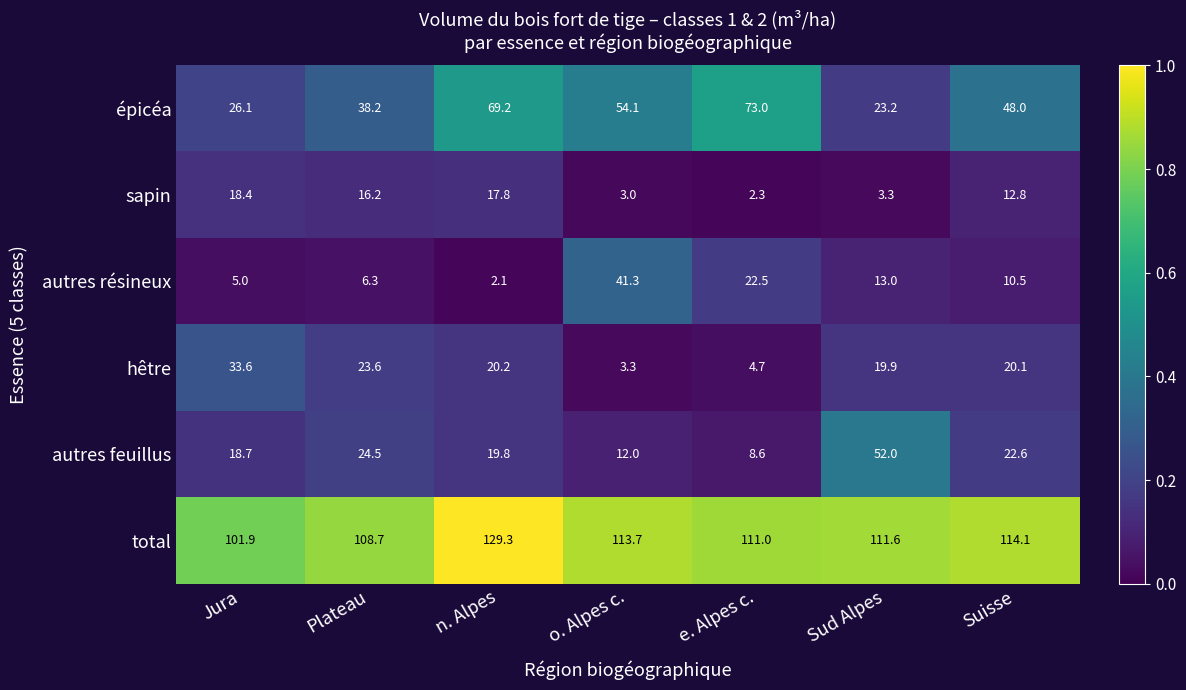

What is the difference between the sapin values at Suisse and n. Alpes?

5.0